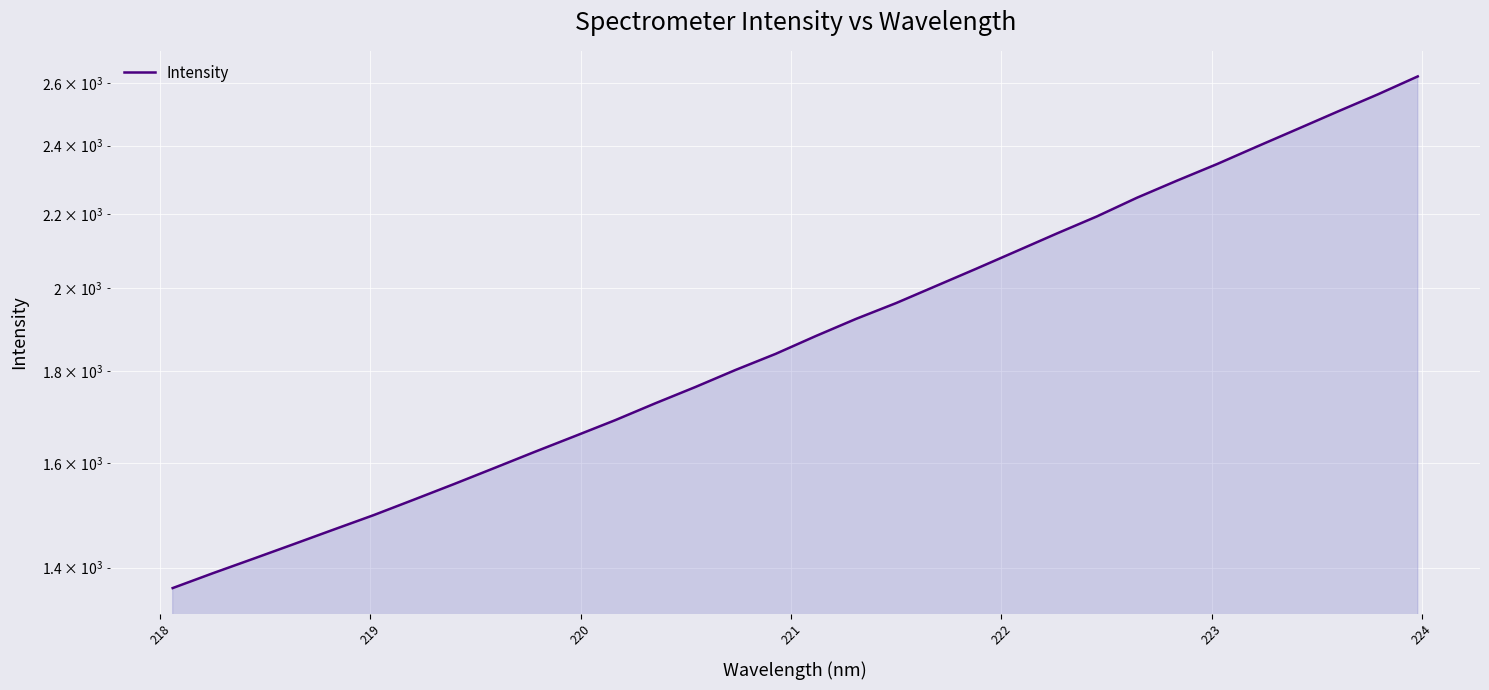

How many distinct data groups are displayed?

1